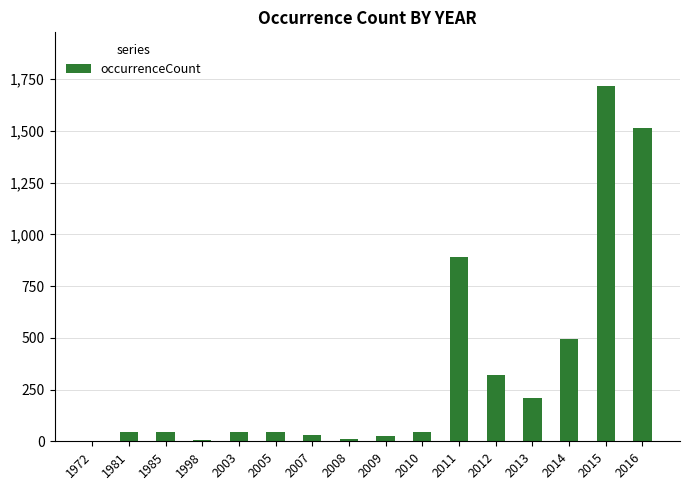

Which label corresponds to the largest value in the chart?

2015